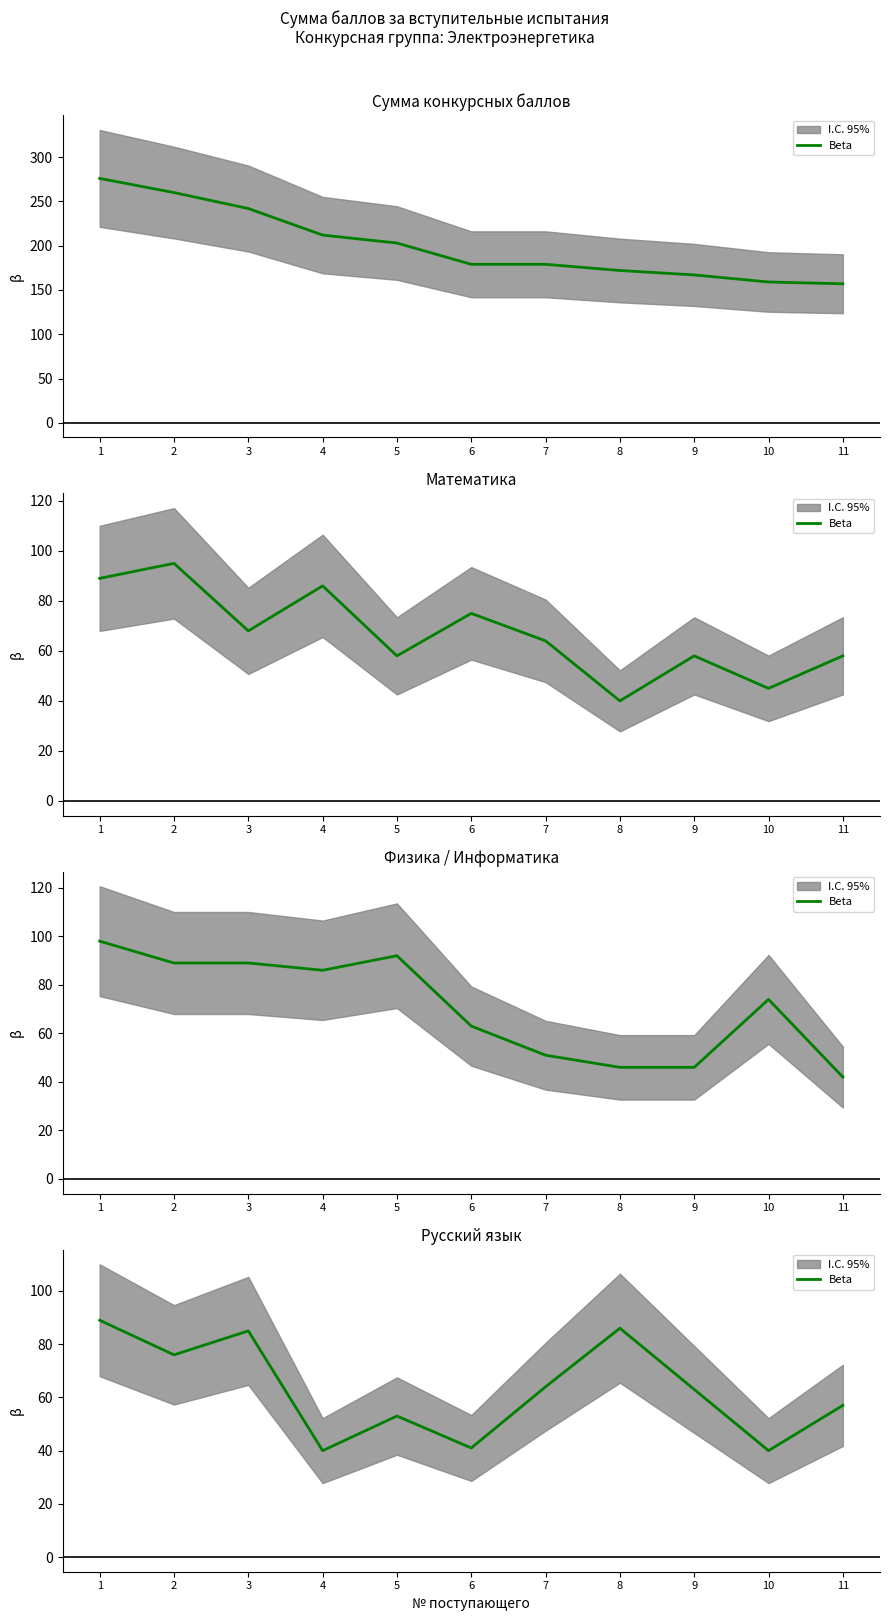

Reading left to right, what are all the values shown in this chart?

1=89	2=76	3=85	4=40	5=53	6=41	7=64	8=86	9=63	10=40	11=57